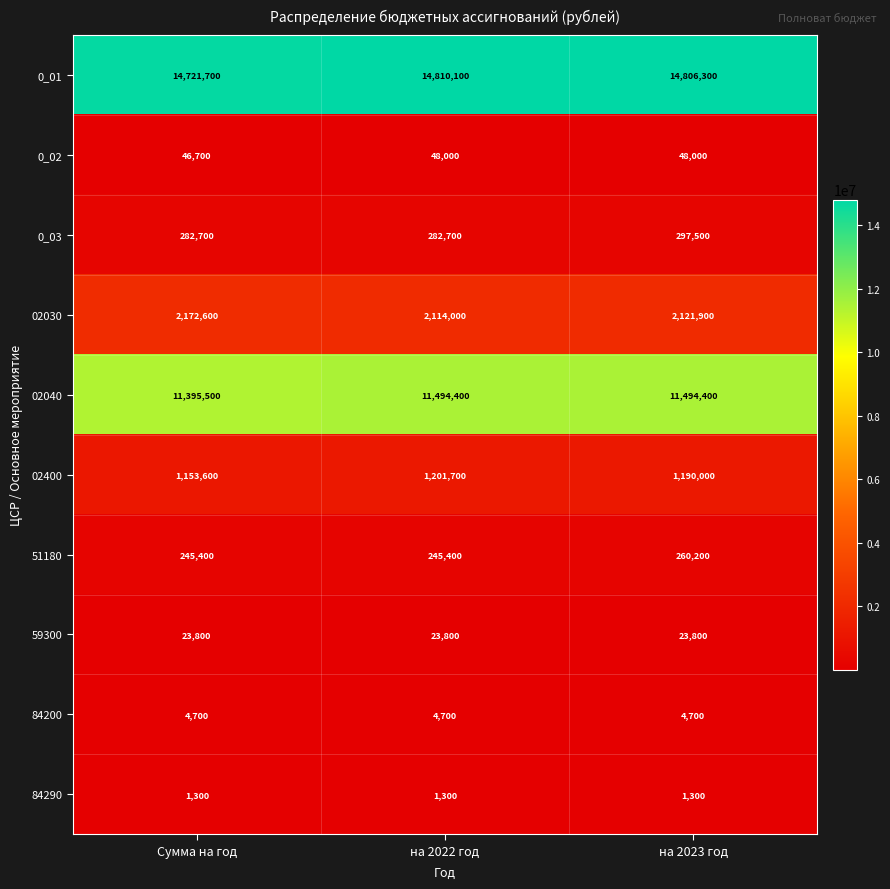

Rank the series at на 2022 год from highest to lowest value.

0_01, 02040, 02030, 02400, 0_03, 51180, 0_02, 59300, 84200, 84290